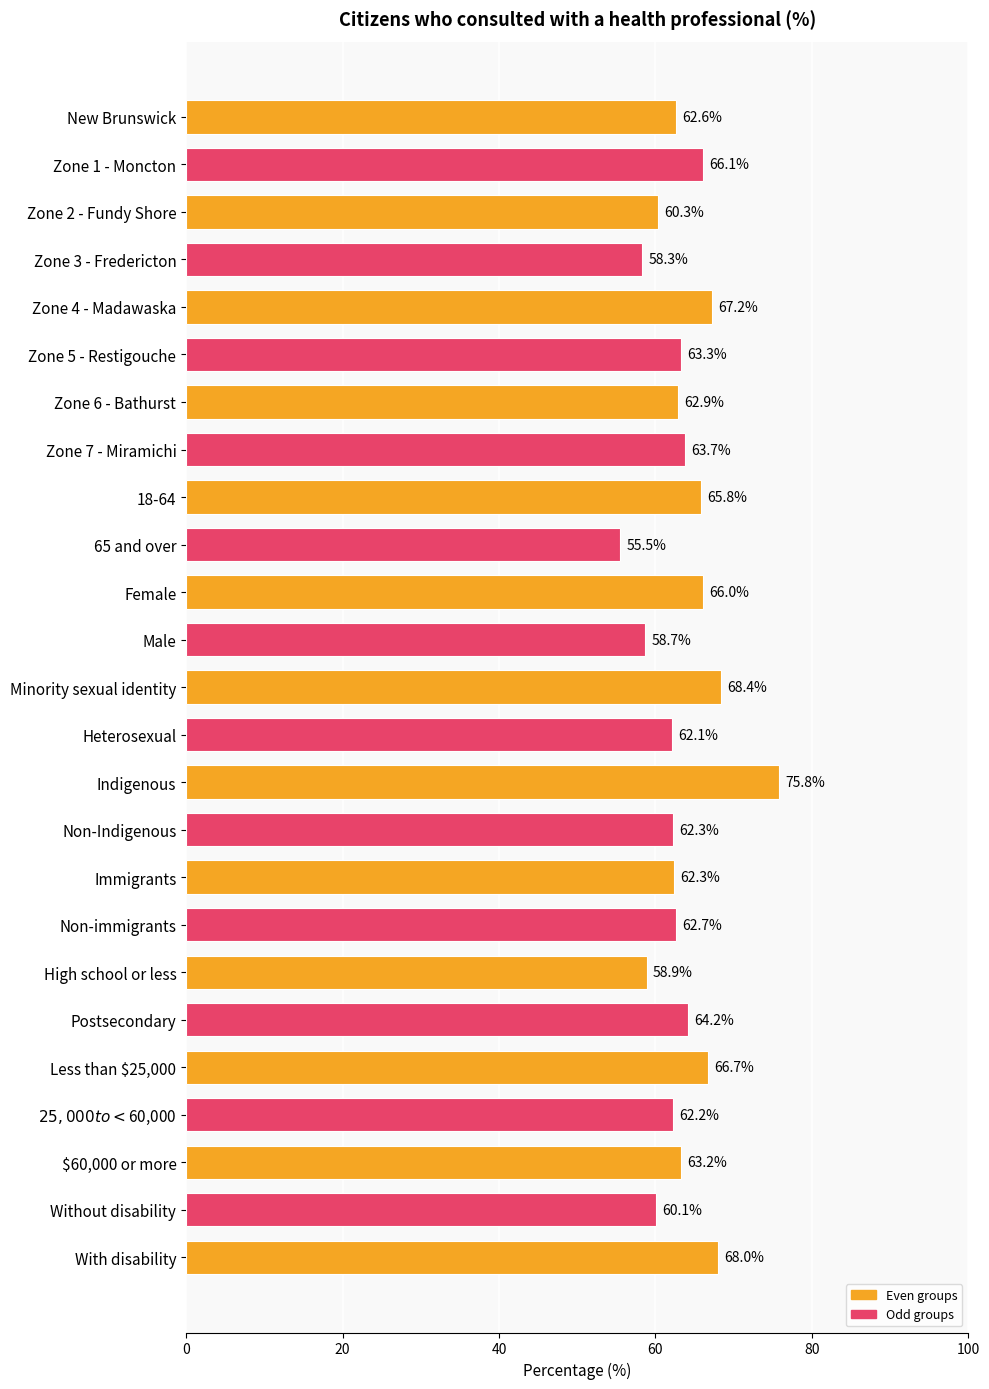

What is the change in value from New Brunswick to Immigrants?

-0.3